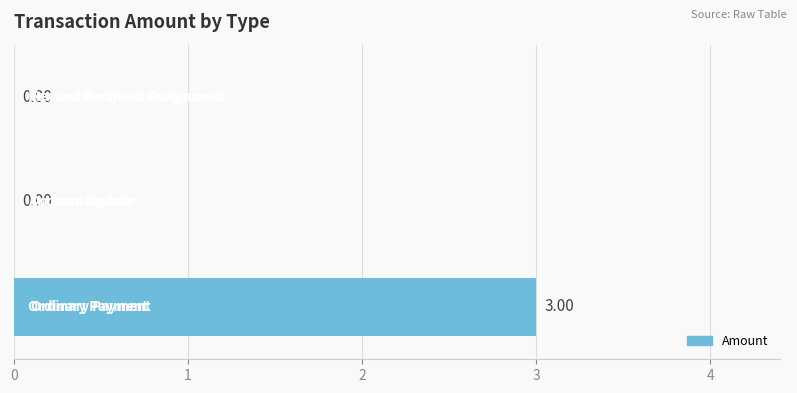

Does the chart contain stacked bars?

No